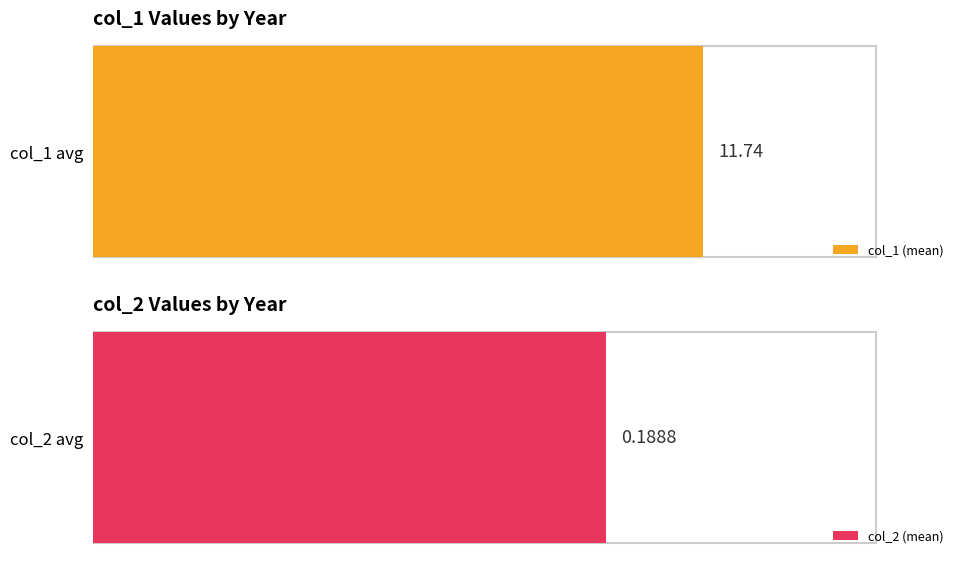

What is the average value of the col_1 series?

11.7